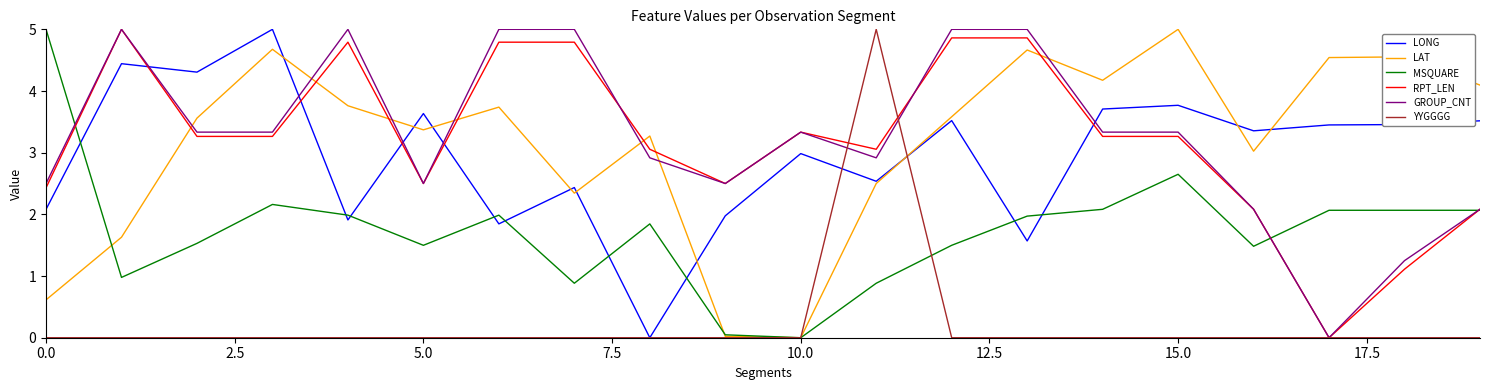

After their last crossing, which series has the higher values: MSQUARE or LONG?

LONG